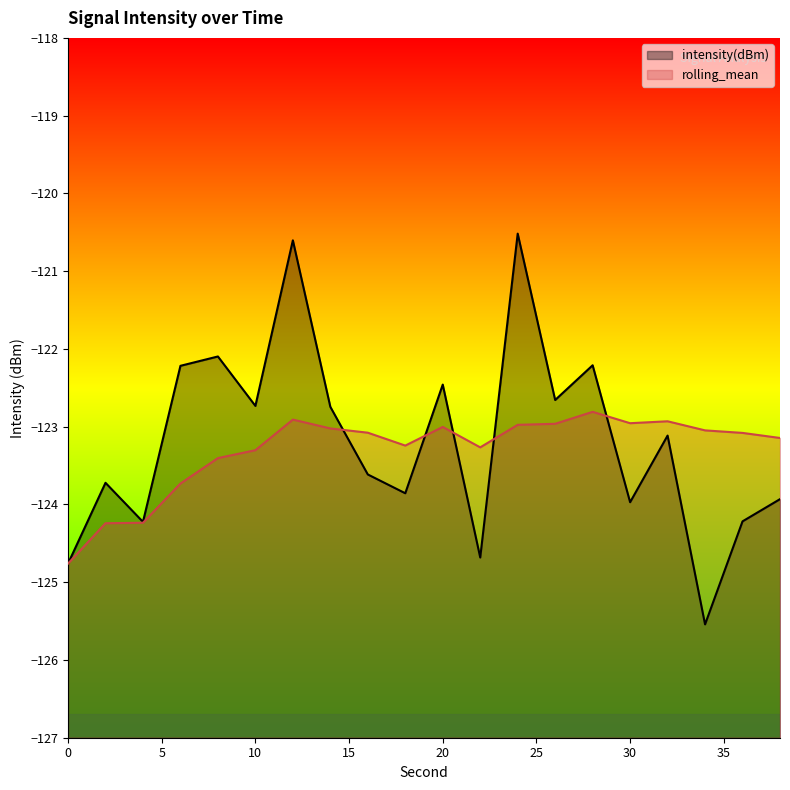

Rank the series by their maximum value, from highest to lowest.

intensity(dBm), rolling_mean